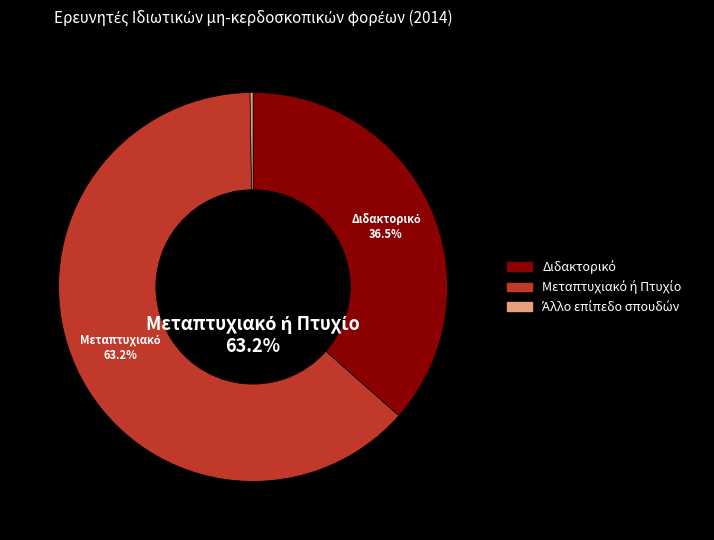

Is there any slice that represents more than half of the pie?

Yes